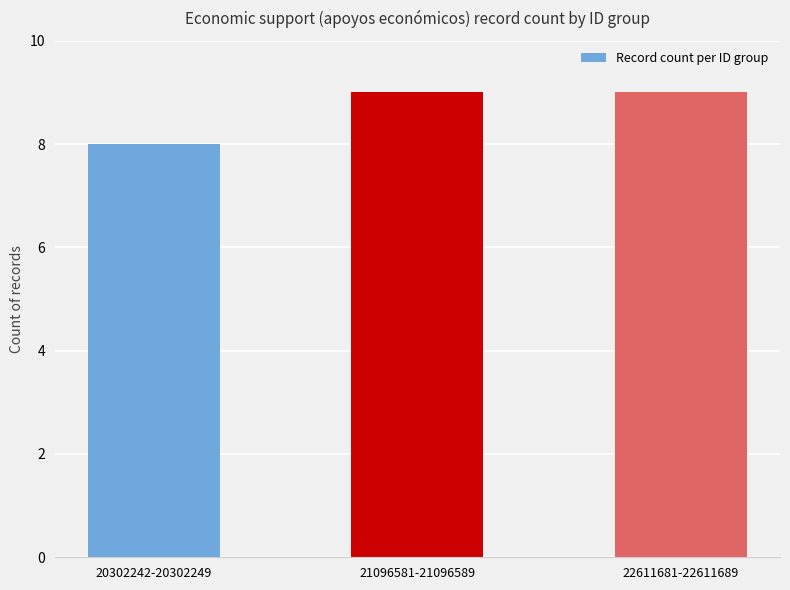

Is it true that the value at 21096581-21096589 is 12?

False